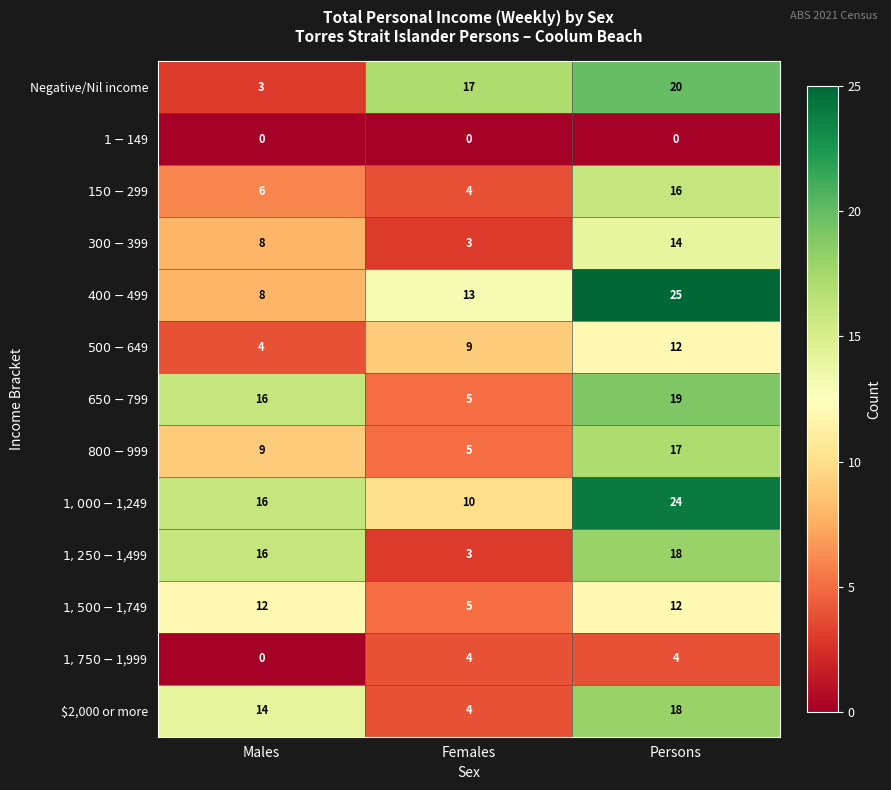

At which category is the sum across all series the highest?

Persons